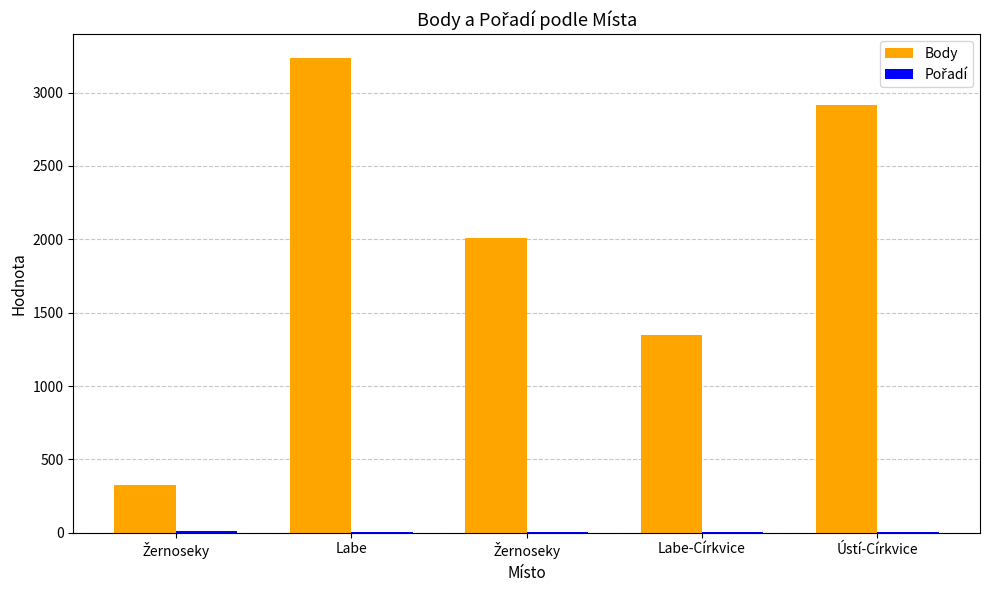

Is it true that Body equals 584 at Labe-Církvice?

False